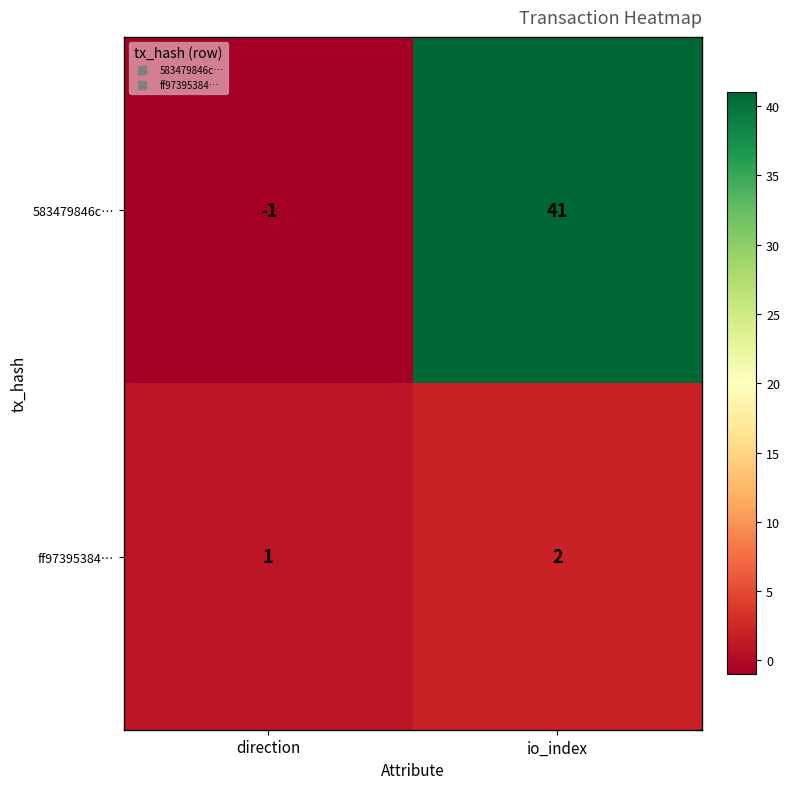

Reading left to right, list all the values displayed in this chart.

583479846c…: direction=-1	io_index=41
ff97395384…: direction=1	io_index=2